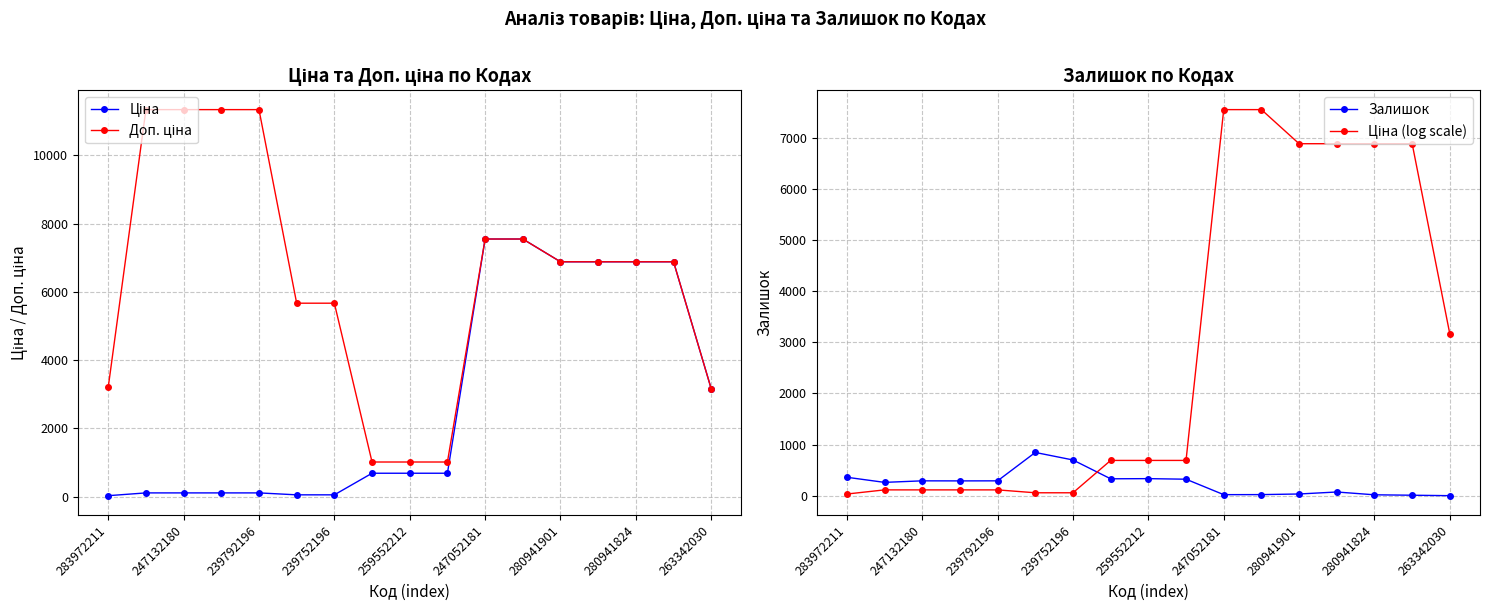

How many categories are shown in the chart?

17